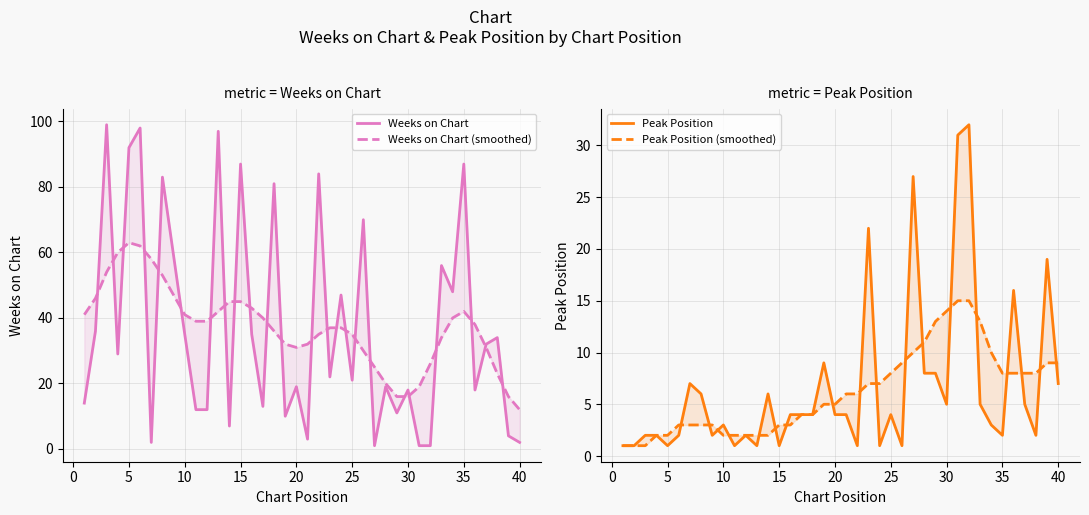

Rank the series by their maximum value, from lowest to highest.

Peak Position (smoothed), Peak Position, Weeks on Chart (smoothed), Weeks on Chart